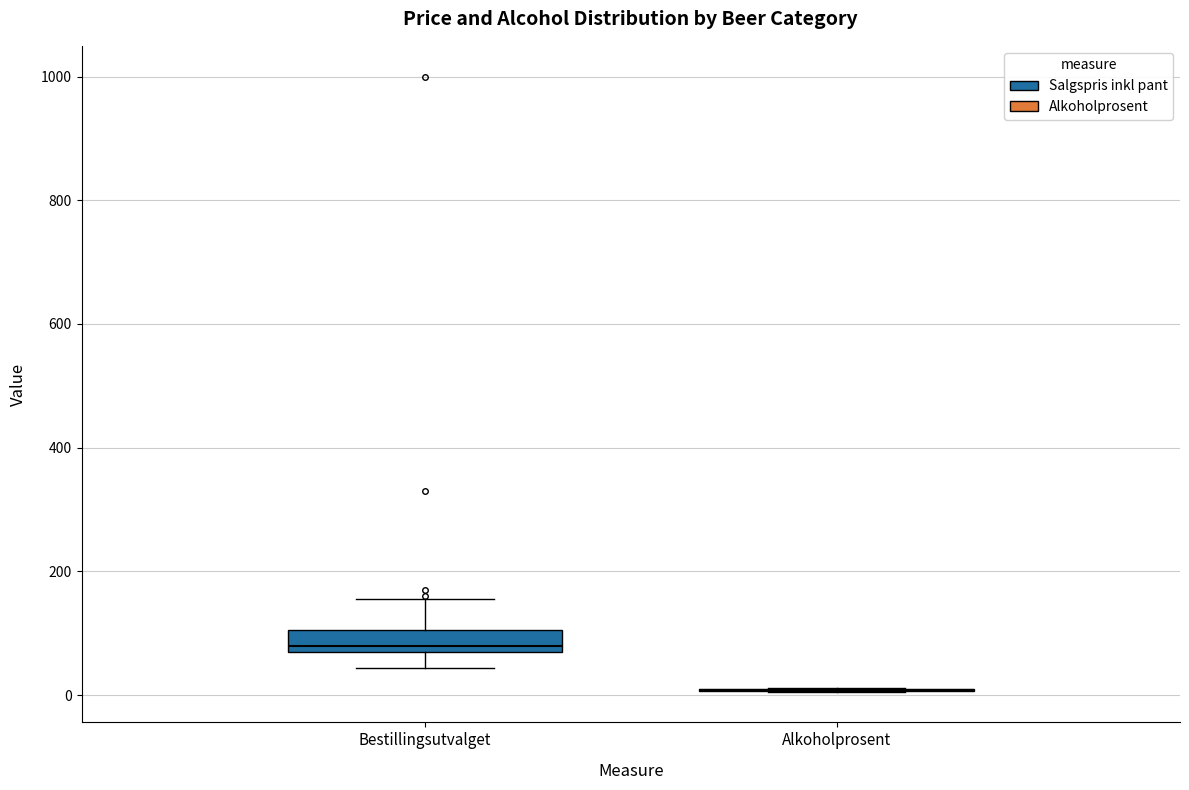

Reading left to right, read every box against the y-axis: the position of its median line, the range the box covers, and the ends of its whiskers. The values are not printed on the chart, so give them approximately, as read against the axis.

Bestillingsutvalget: median 80, box 60 to 100, whiskers 40 to 160
Alkoholprosent: box collapsed to a line at 0, whiskers 0 to 20